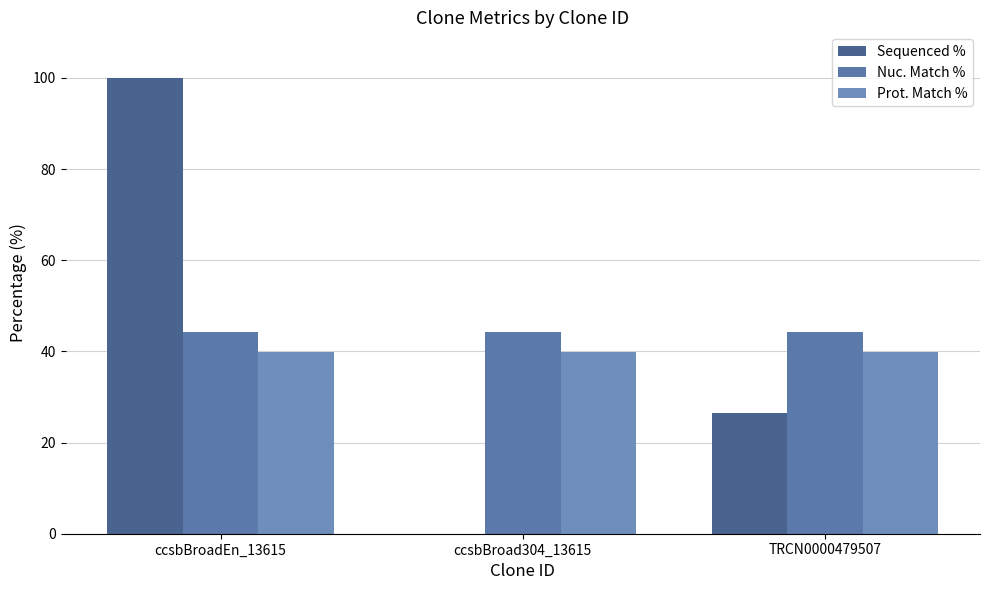

Which series has the largest range (max minus min)?

Sequenced %